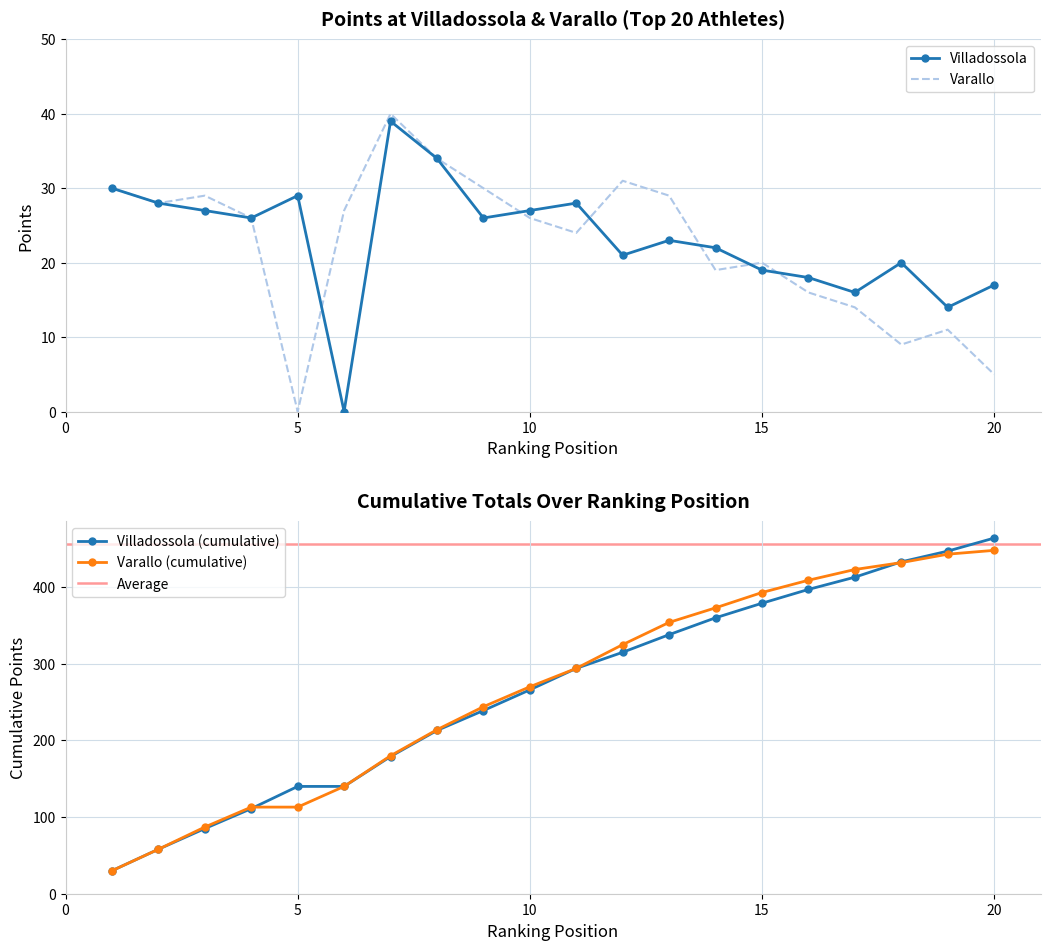

How many values in the Villadossola series exceed 26?

8